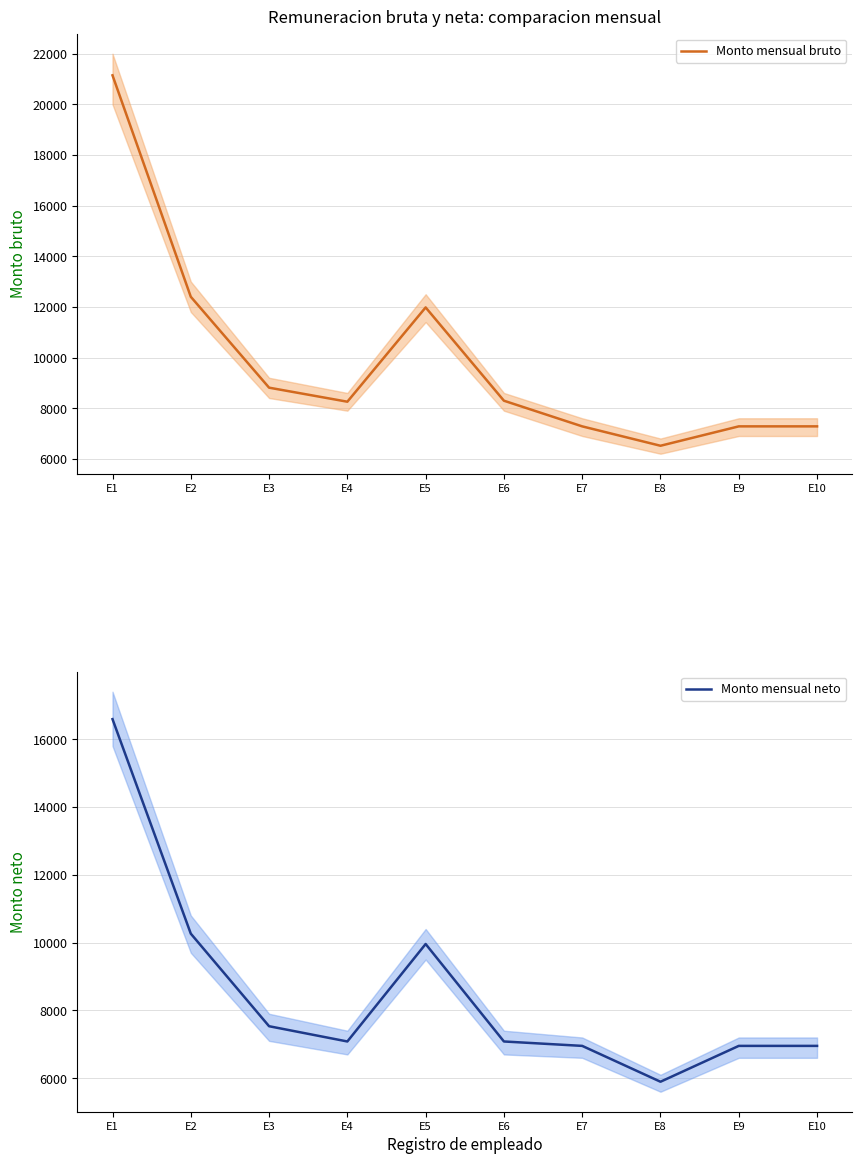

At which category does Monto mensual neto reach its first local valley?

E4